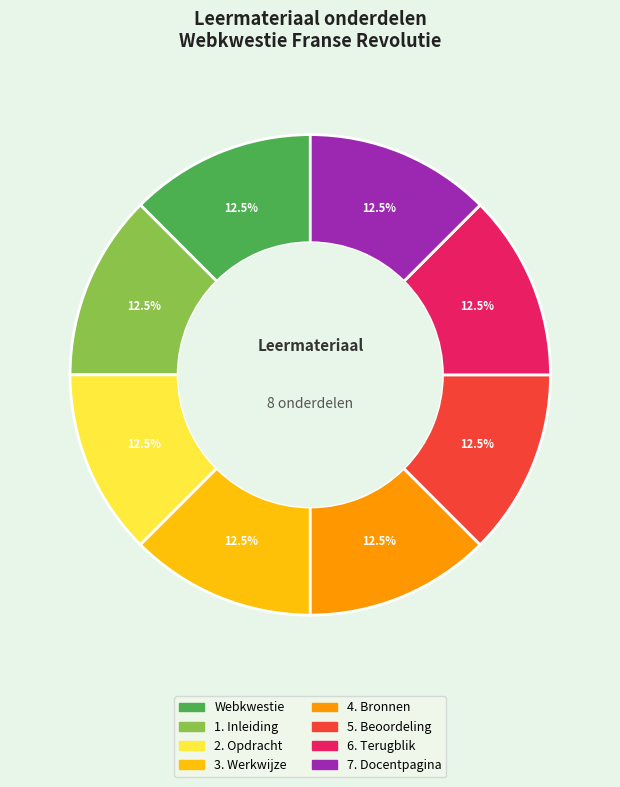

To the nearest percent, what is the combined percentage of 5. Beoordeling and 2. Opdracht?

25%